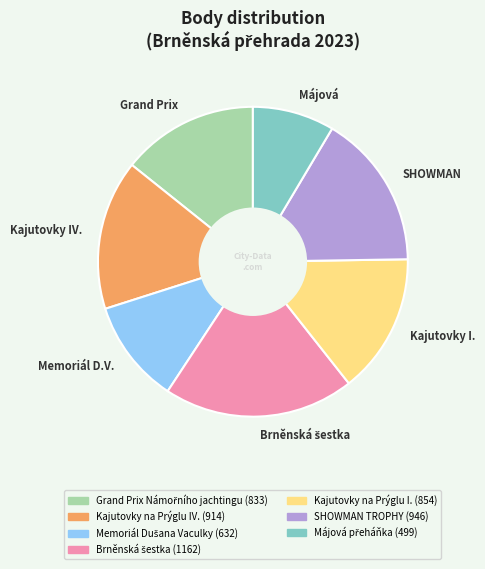

True or false: Májová accounts for 1% of the total.

False